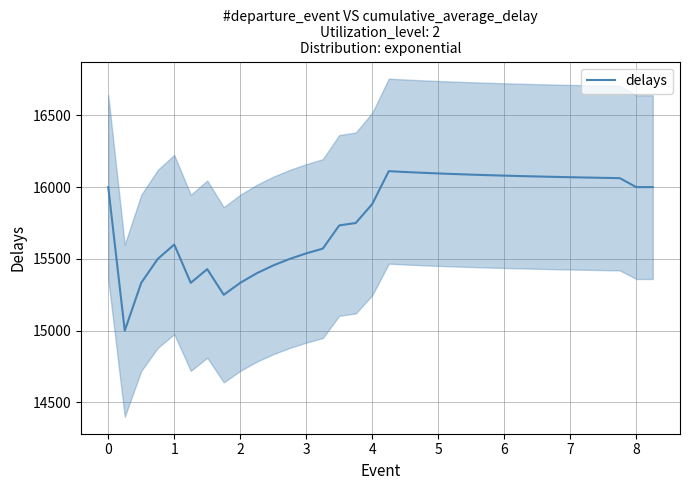

What is the average value?

15789.6